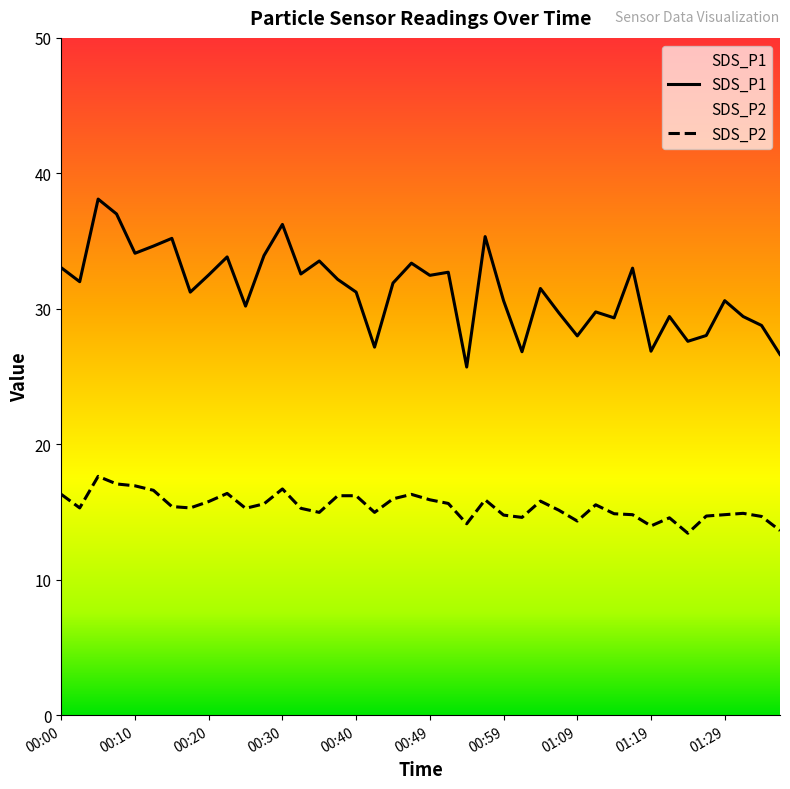

At how many categories does at least one series exceed 29?

31